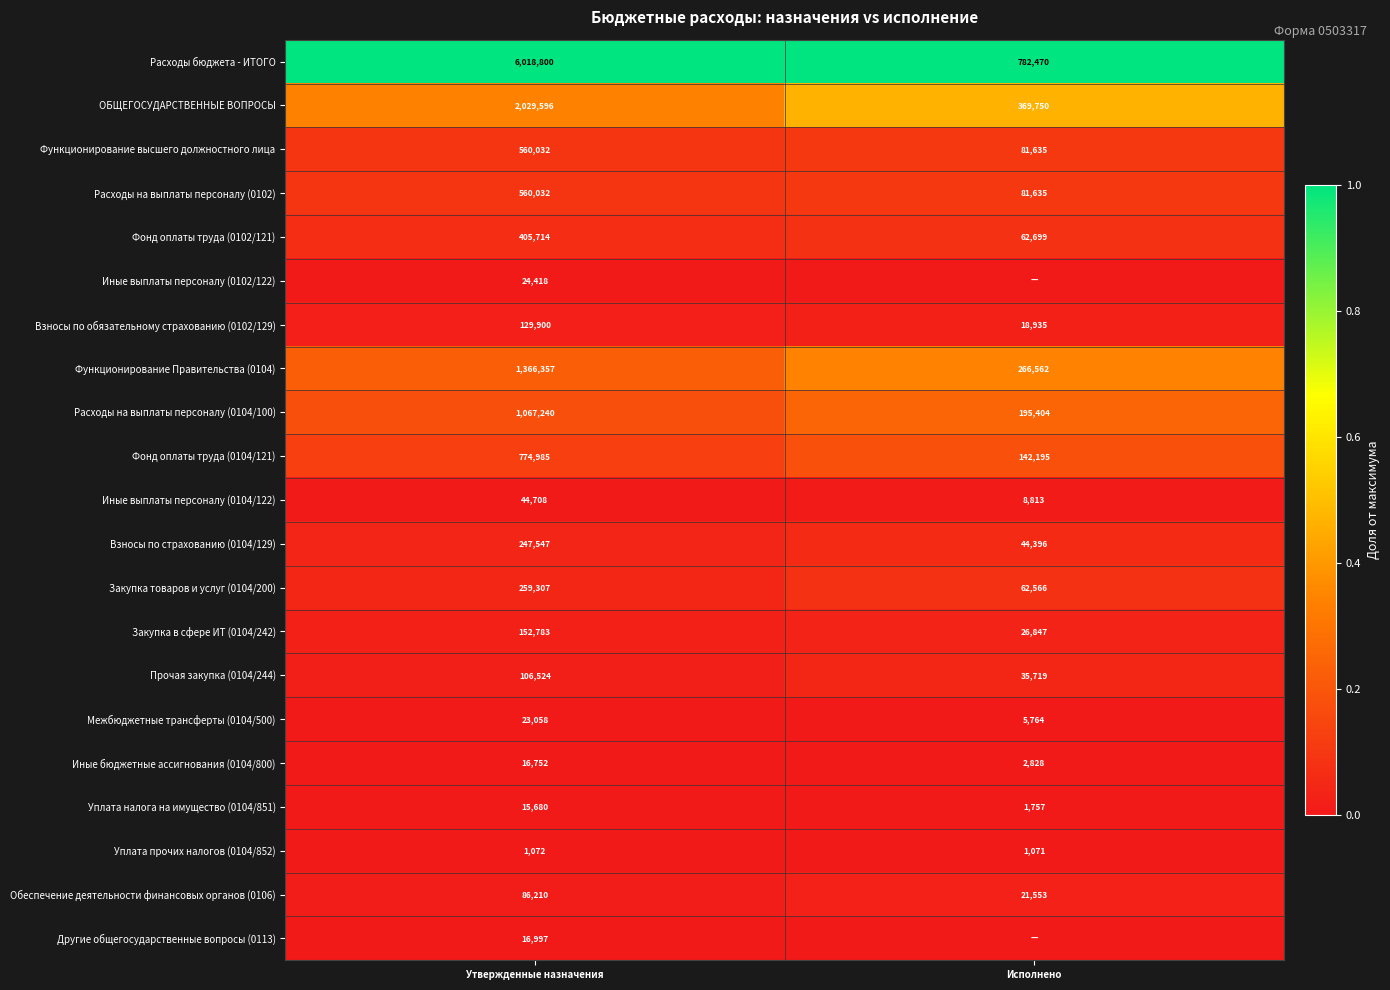

List the labels in order of Закупка в сфере ИТ (0104/242) value, smallest first.

Исполнено, Утвержденные назначения